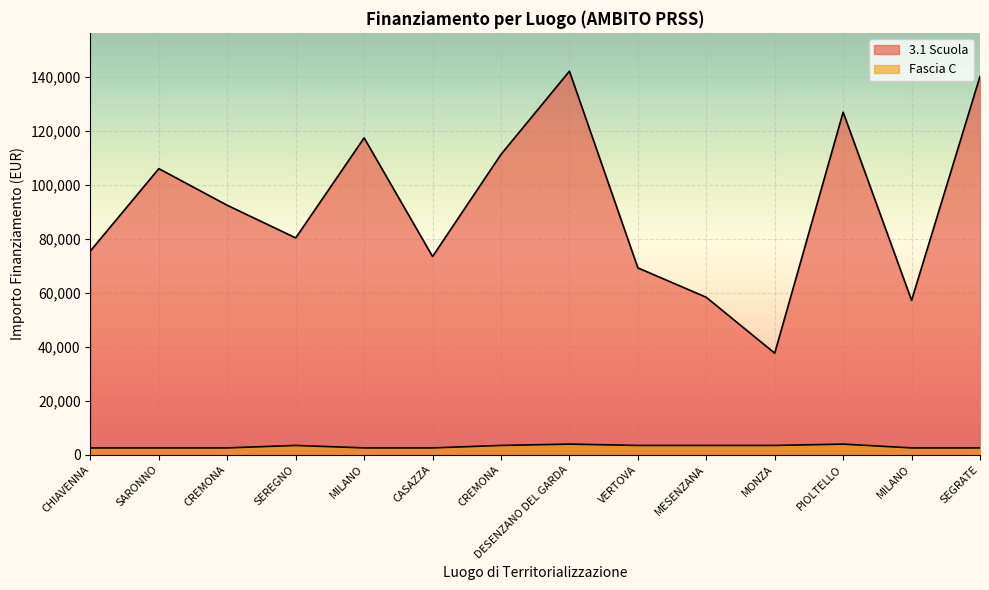

Which series has the widest spread of values?

3.1 Scuola